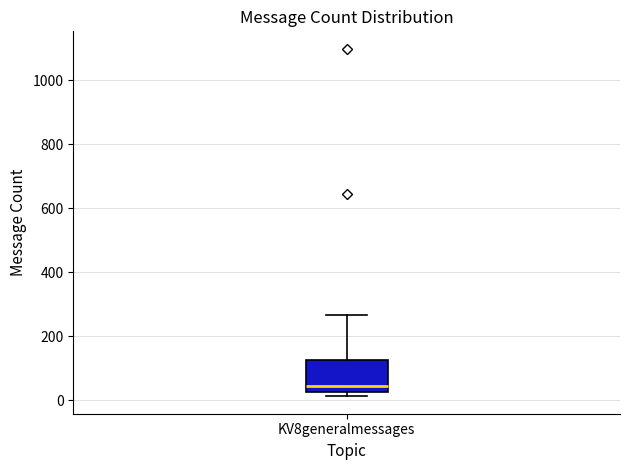

Transcribe this box plot: give where the median line is, the range the box spans, and where the two whiskers end, as read against the y-axis. The values are not printed on the chart, so give them approximately, as read against the axis.

median 40, box 20 to 120, whiskers 20 (just below the box's lower edge) to 260